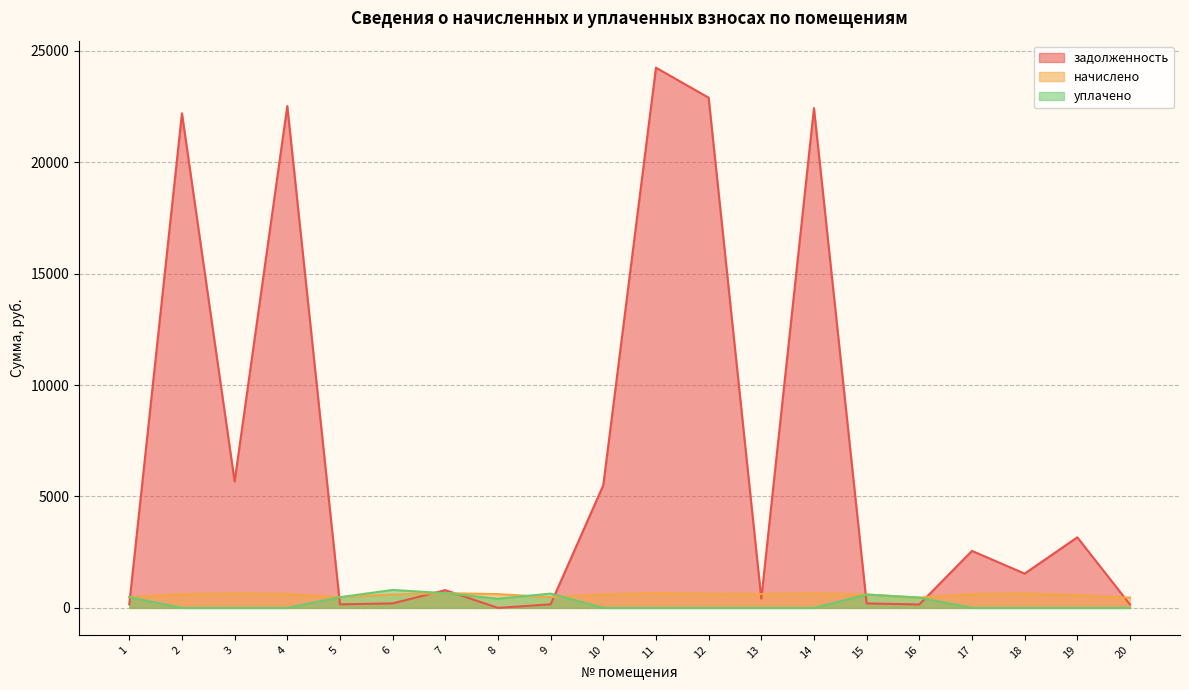

Between 1 and 7, which series saw the biggest shift?

задолженность